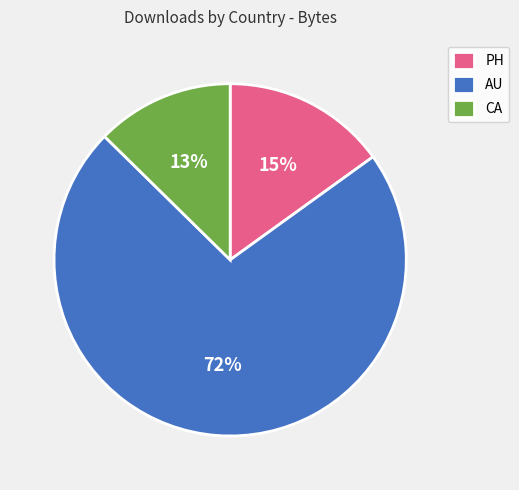

To the nearest percent, what is the average slice percentage?

33%